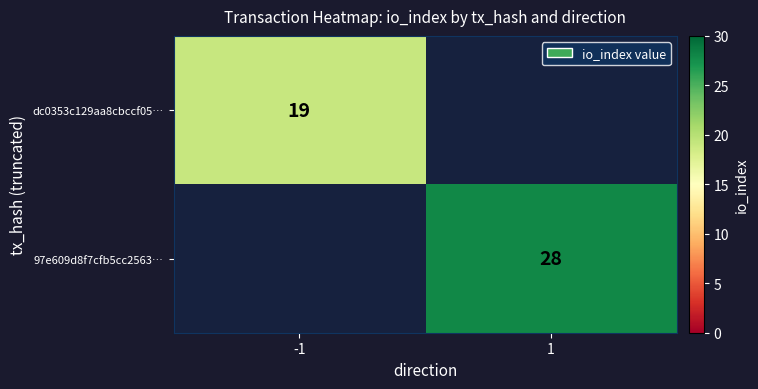

True or false: dc0353c129aa8cbccf05… has a value of 6 at -1.

False